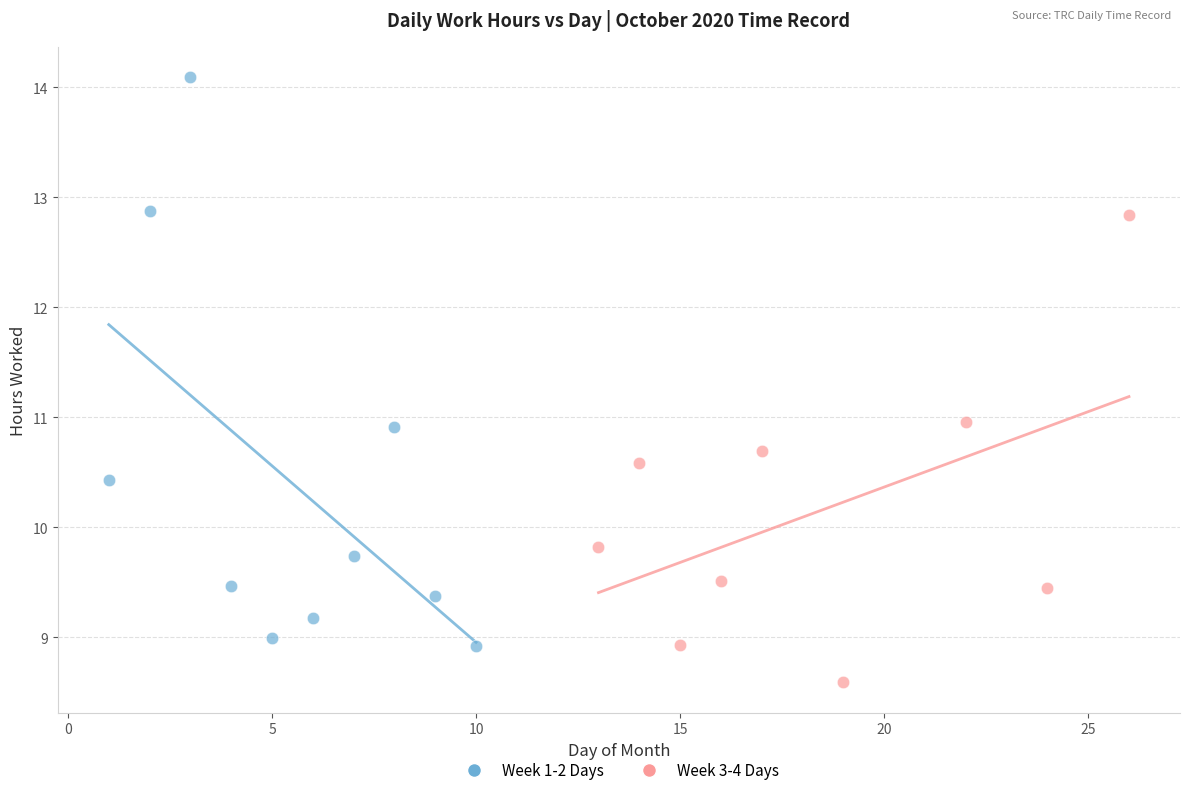

Which series reaches the minimum Y coordinate?

Week 3-4 Days